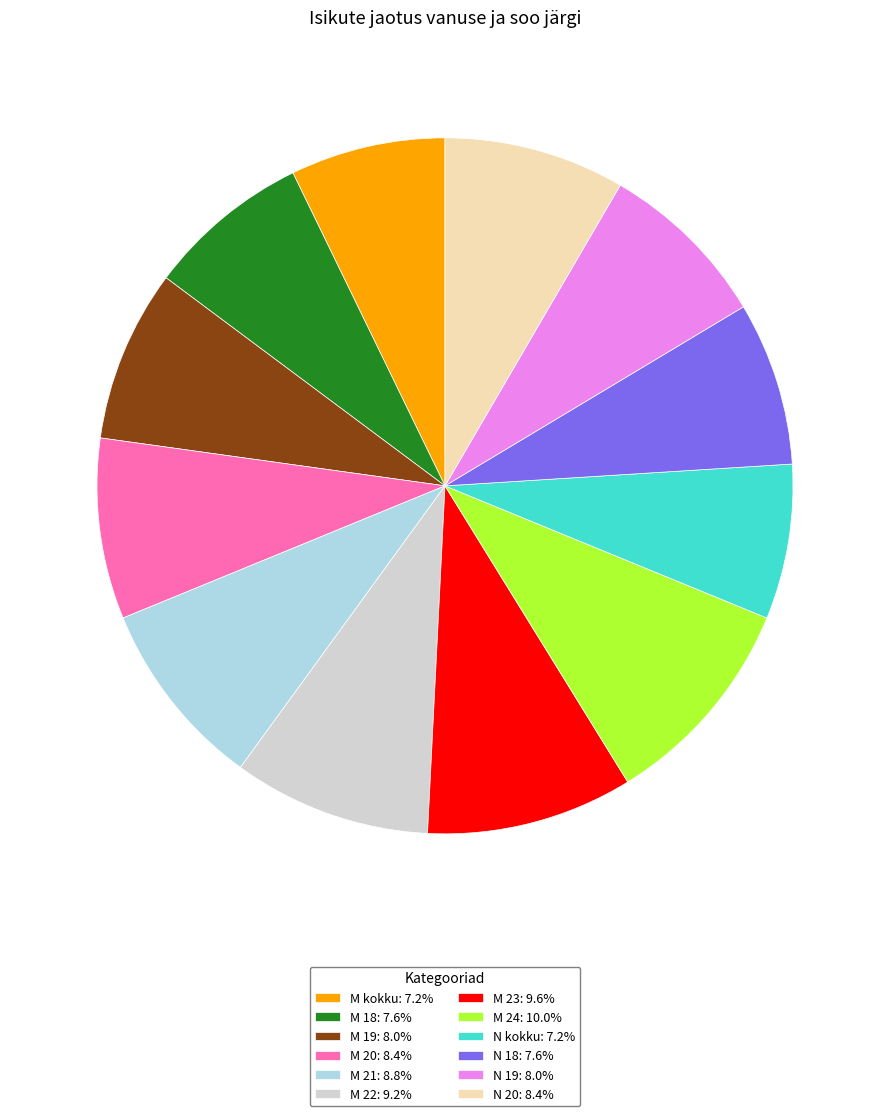

Is there any slice that represents more than half of the pie?

No